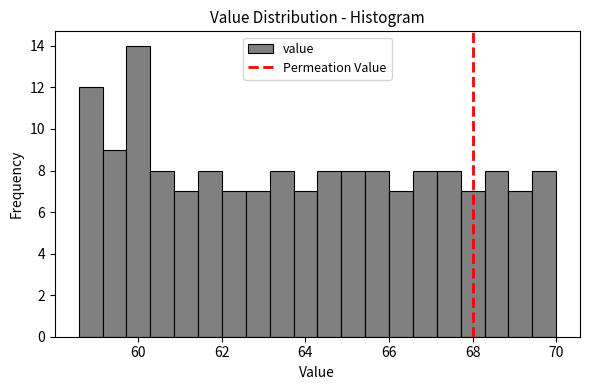

Around what value on the x-axis is the tallest bar? Give the approximate position of its centre, as read against the axis.

60.0